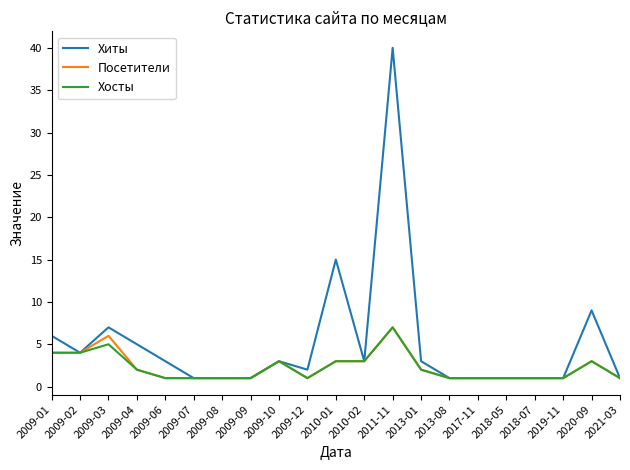

Reading right to left, extract all data points from this chart.

Хиты: 1	9	1	1	1	1	1	3	40	3	15	2	3	1	1	1	3	5	7	4	6
Посетители: 1	3	1	1	1	1	1	2	7	3	3	1	3	1	1	1	1	2	6	4	4
Хосты: 1	3	1	1	1	1	1	2	7	3	3	1	3	1	1	1	1	2	5	4	4